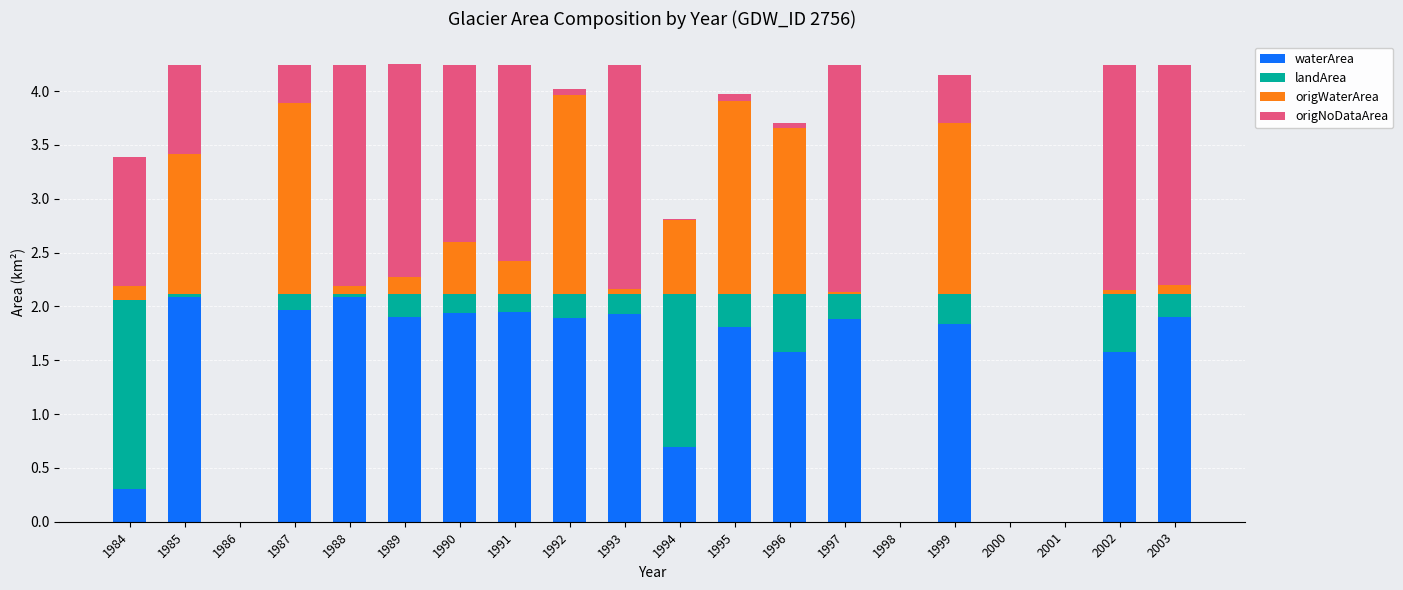

At which label is waterArea closest to 1?

1994